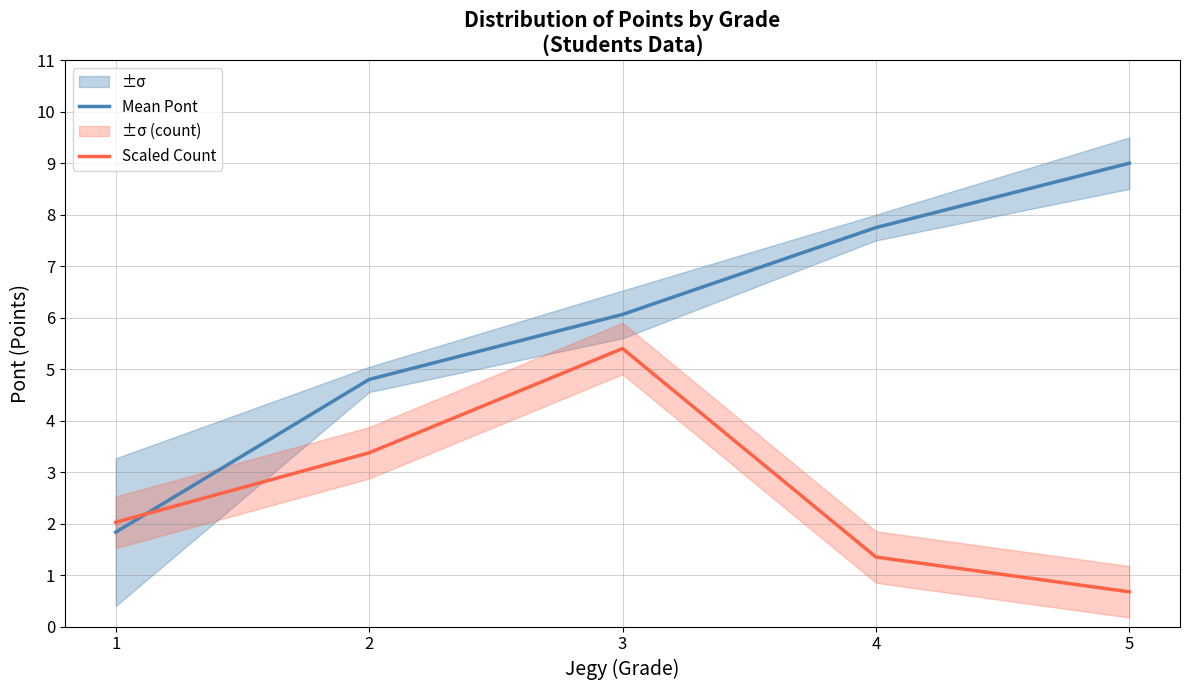

What are all the series names shown in the legend?

Mean Pont, Scaled Count